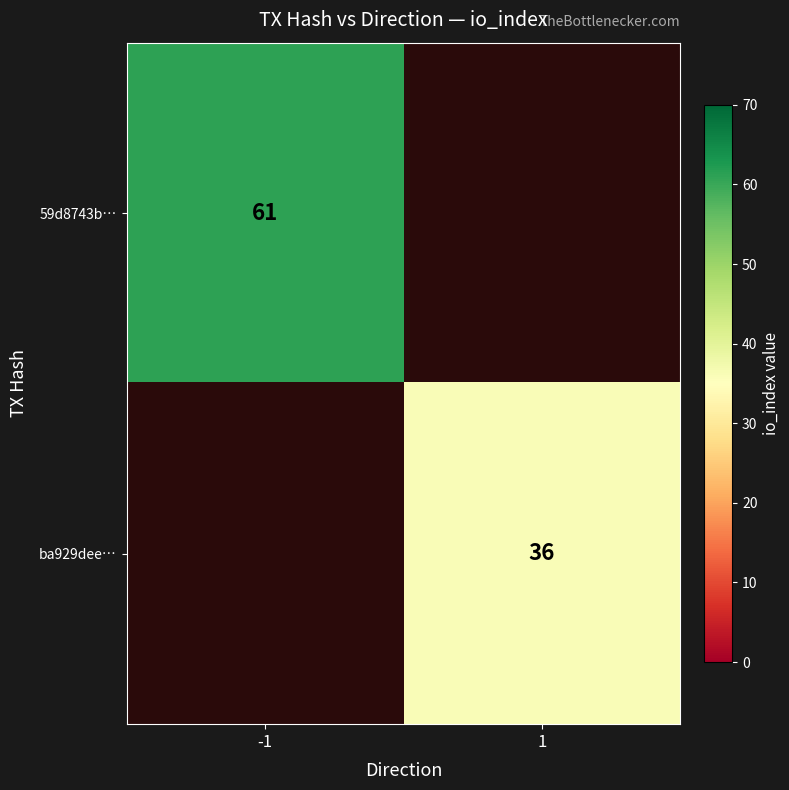

The 59d8743b… series shows 101 at -1. True or false?

False